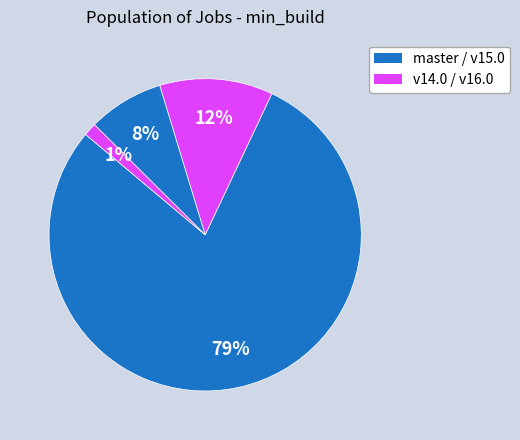

Count the number of slices in the pie.

4